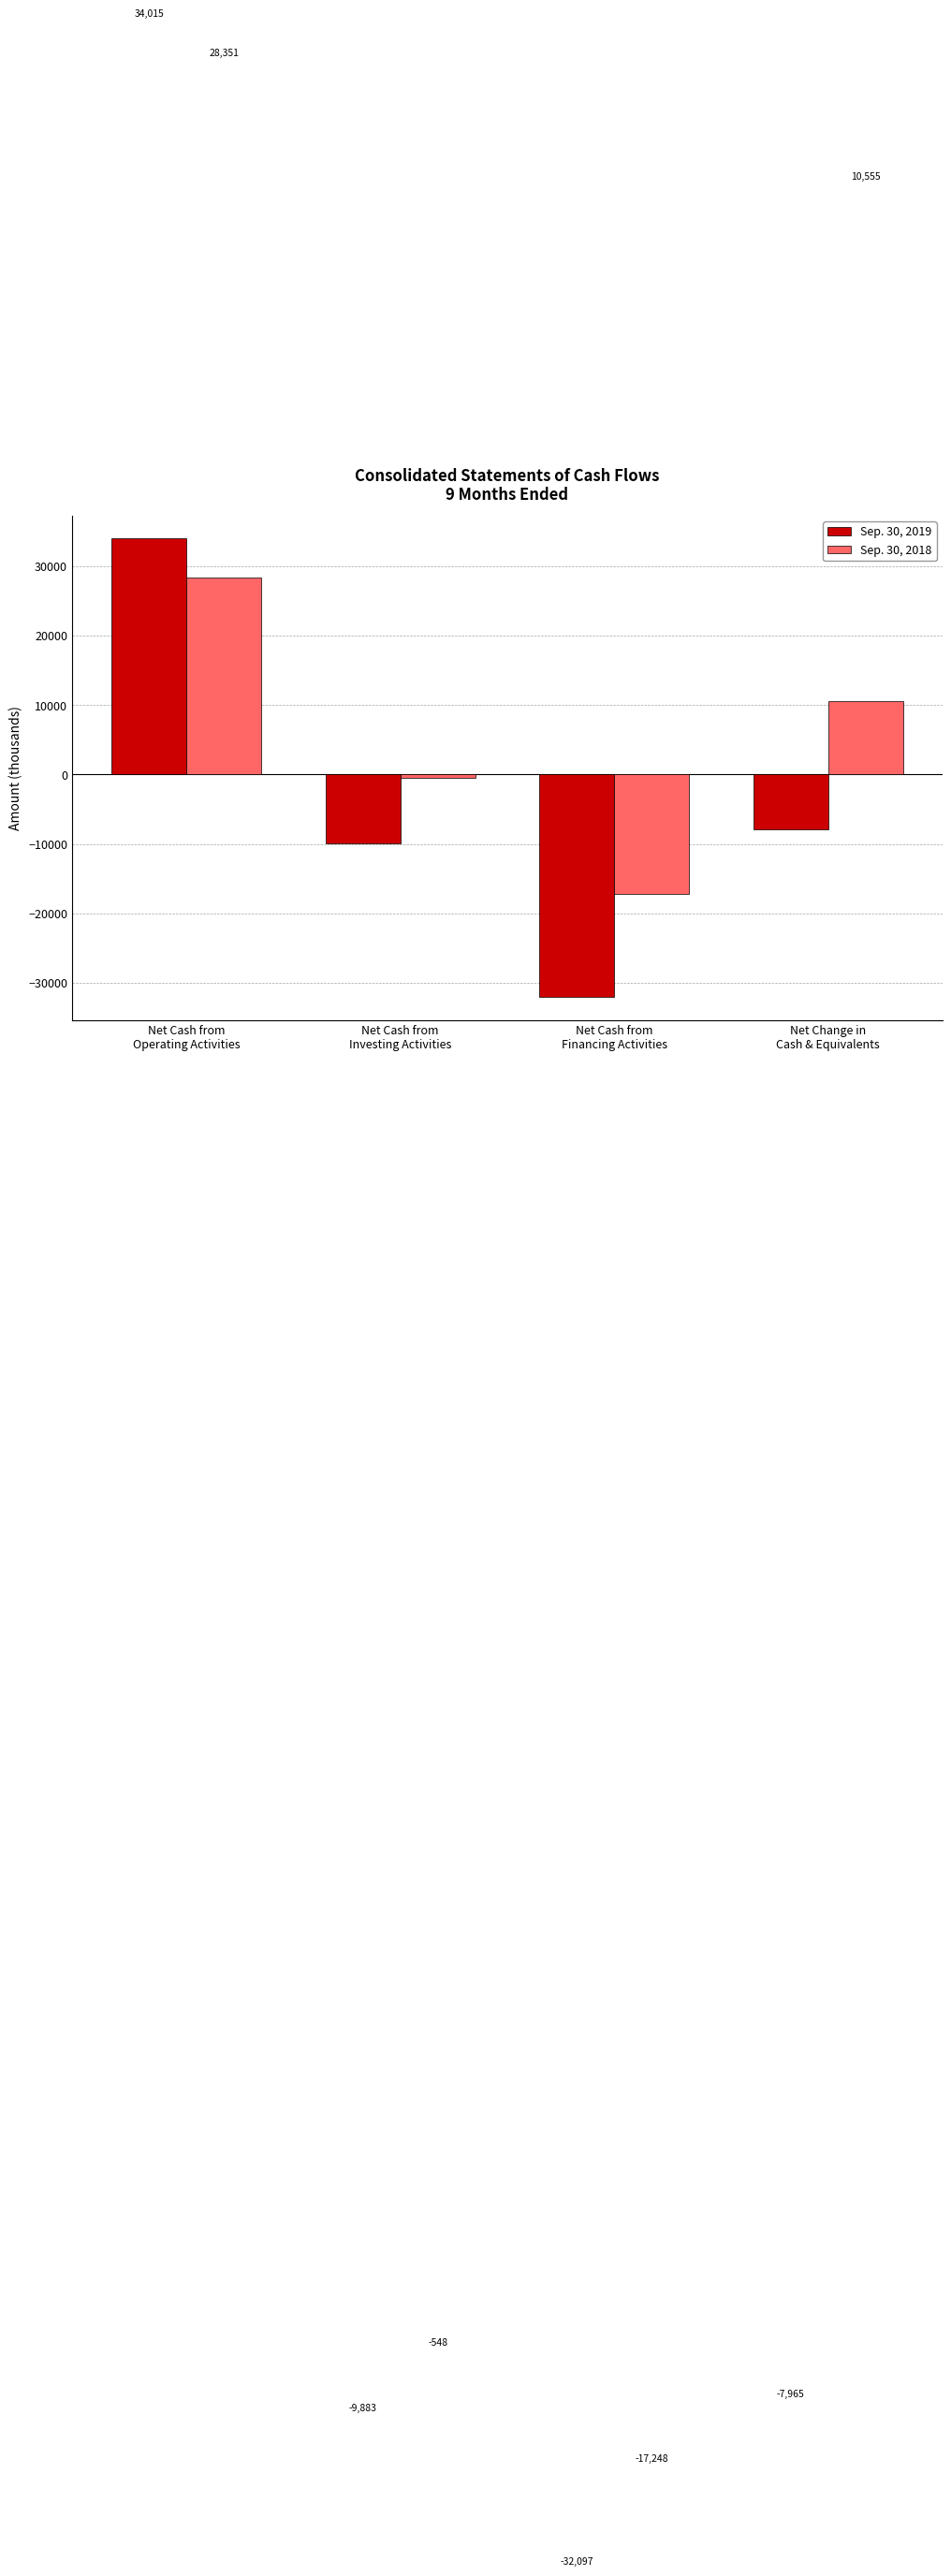

How many bars are there in total?

8